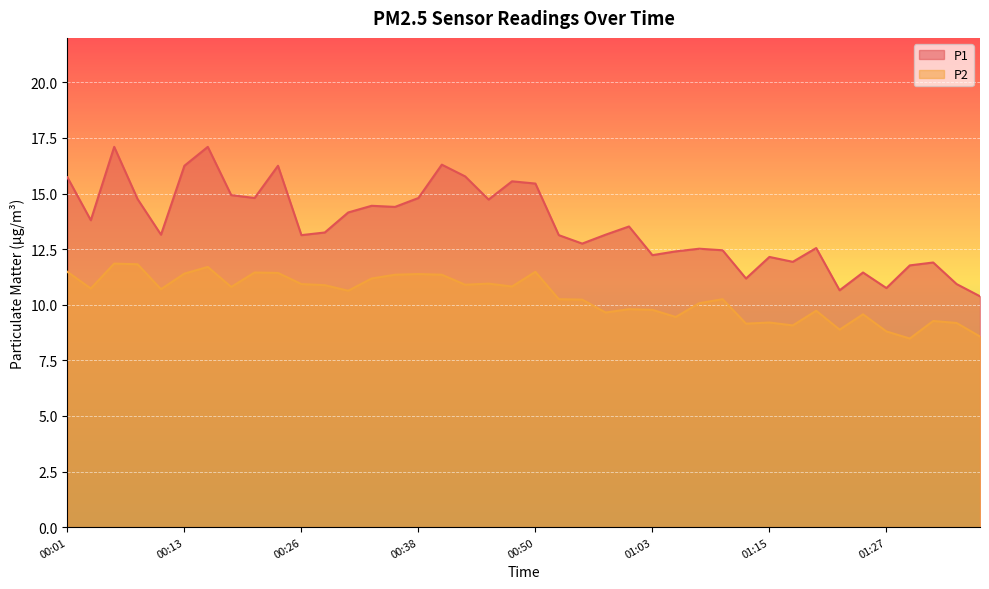

What is the total value across all series at 00:43?

26.7